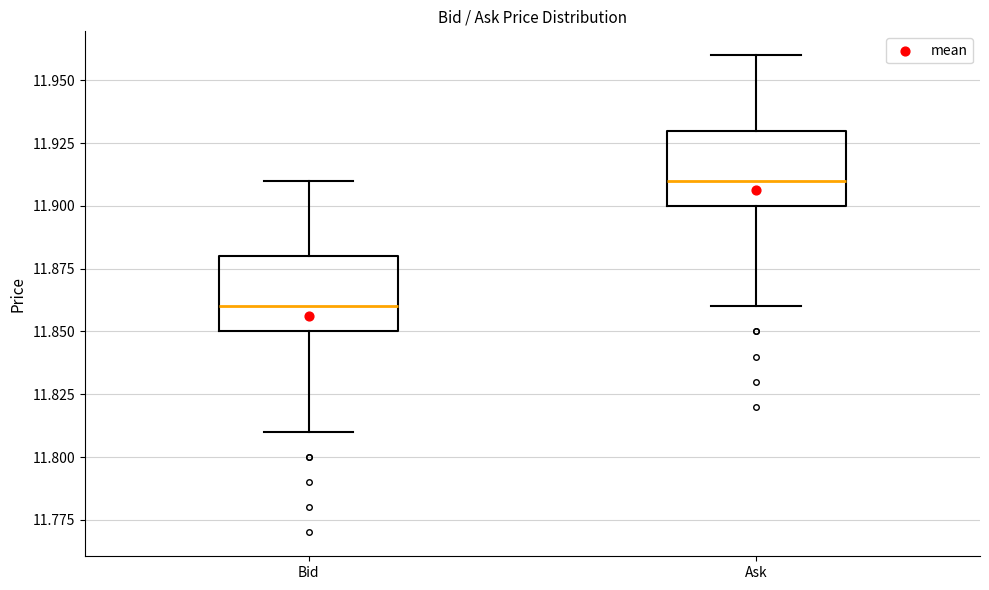

Which box has the lowest median line?

Bid